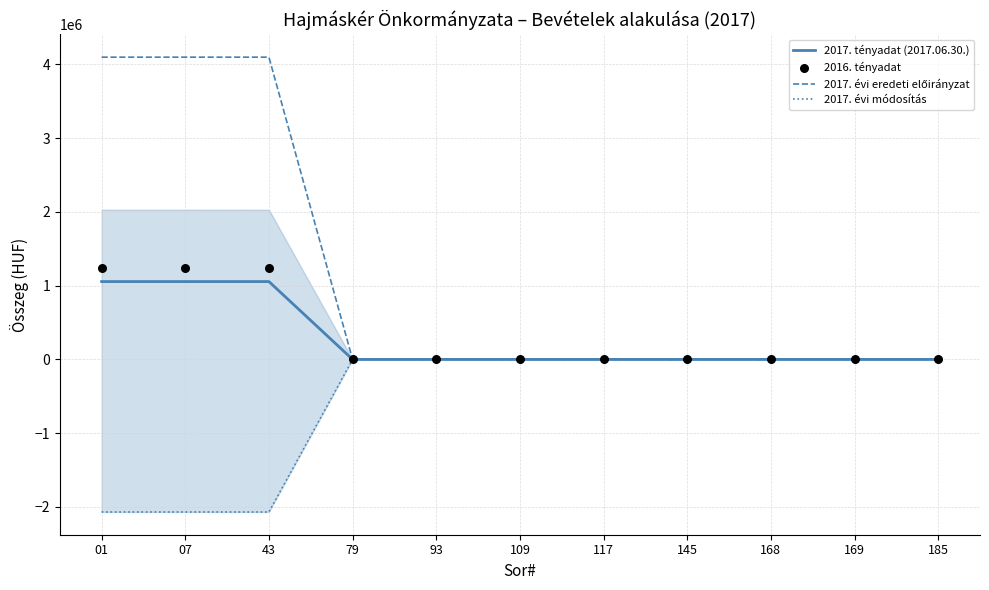

Which series has the largest Y range (max minus min)?

2017. évi eredeti előirányzat